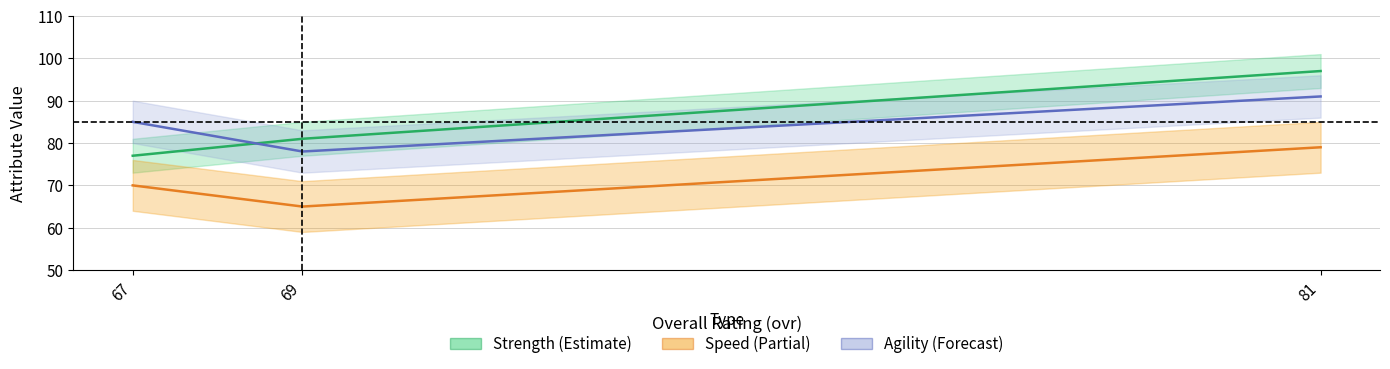

Rank the categories by strength value from highest to lowest.

81, 69, 67